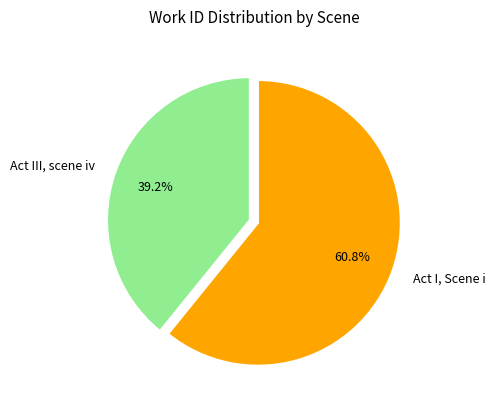

How many slices are in this pie chart?

2